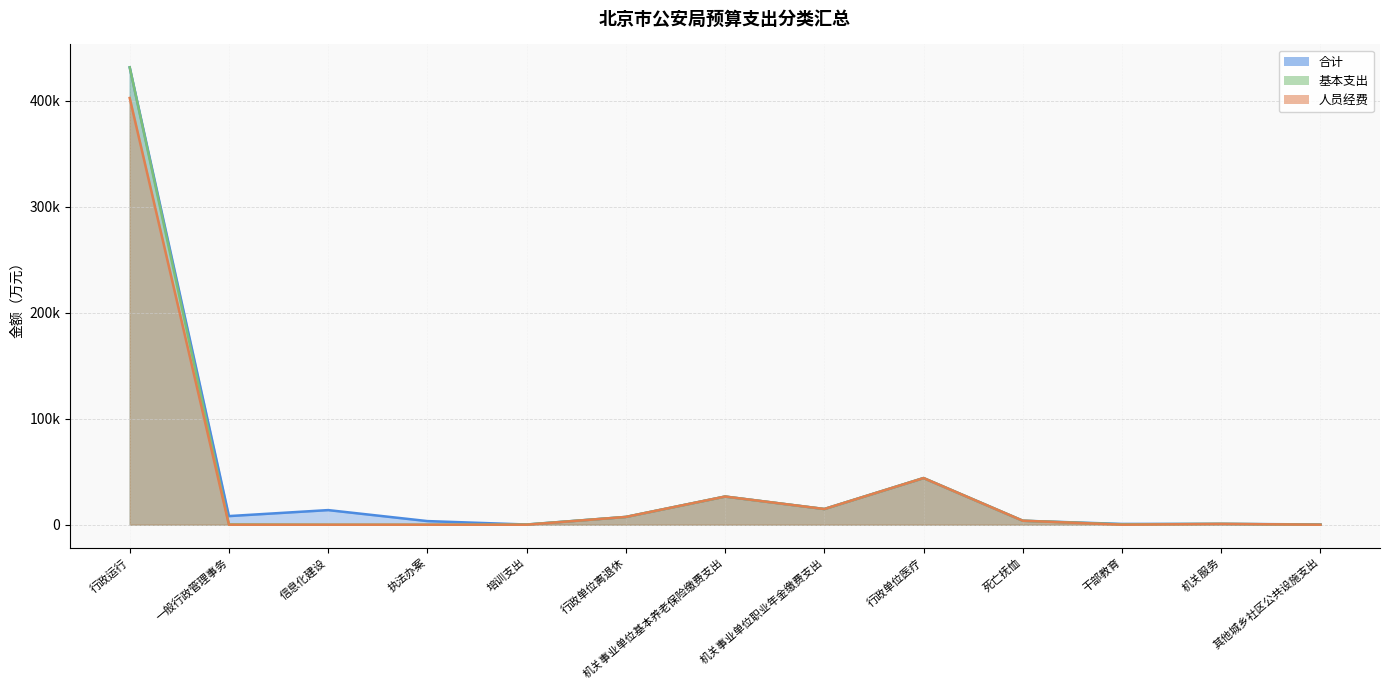

How many distinct data groups are displayed?

3